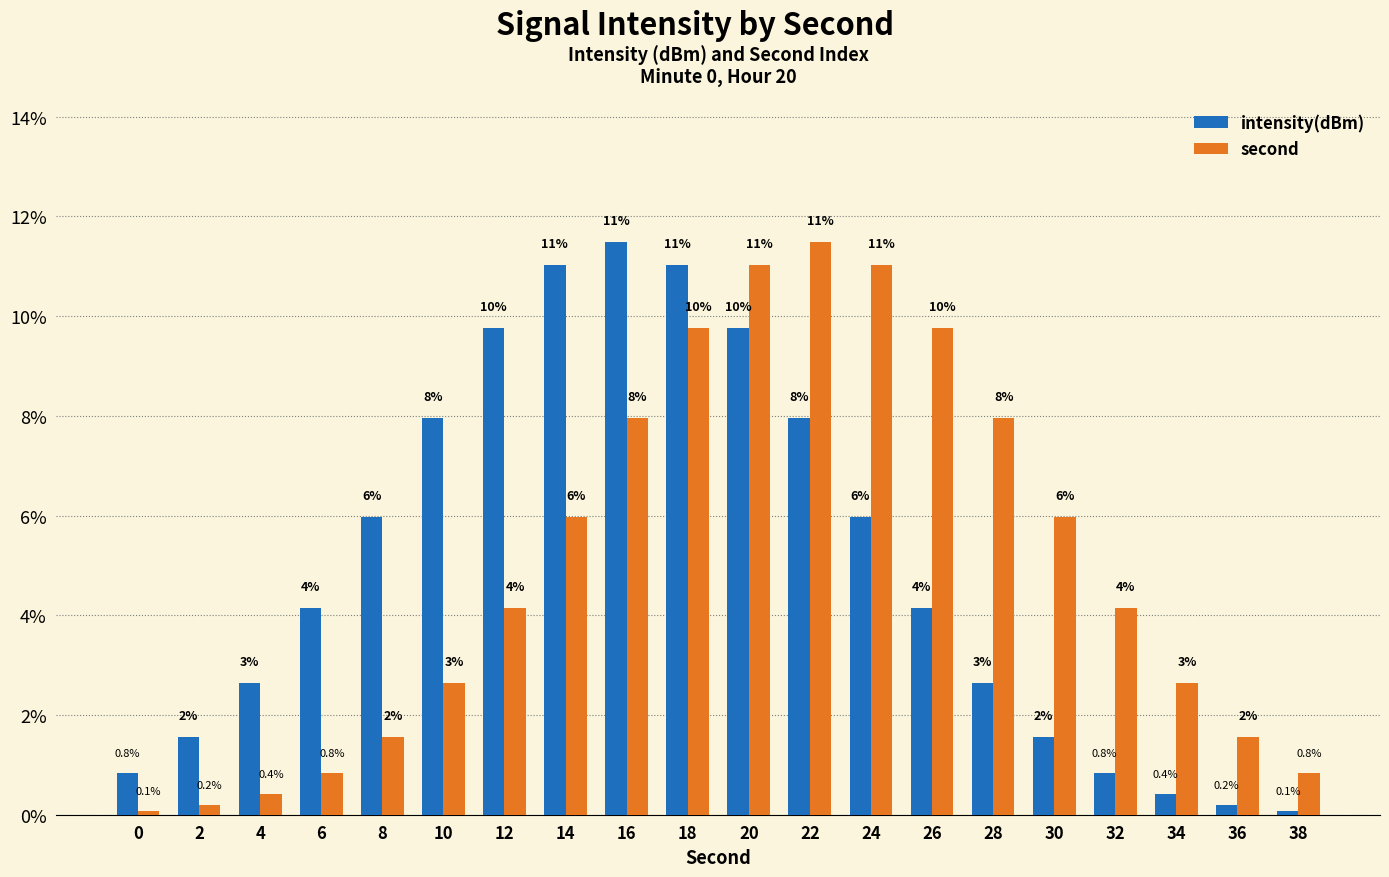

What is the total value across all series at 34?

3.1